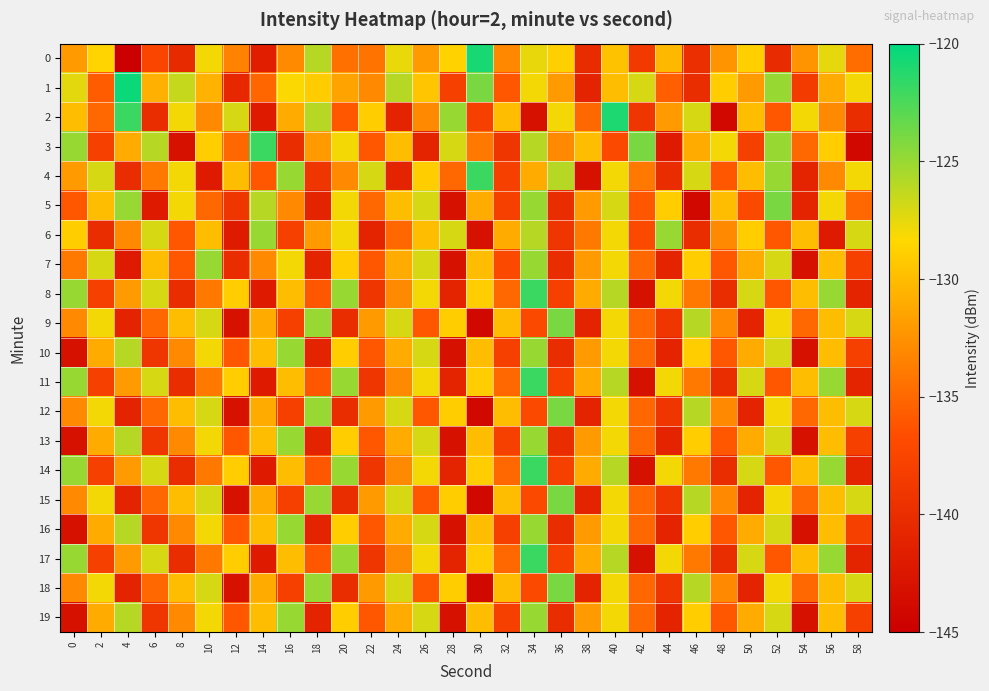

At which category is the sum across all series the highest?

40